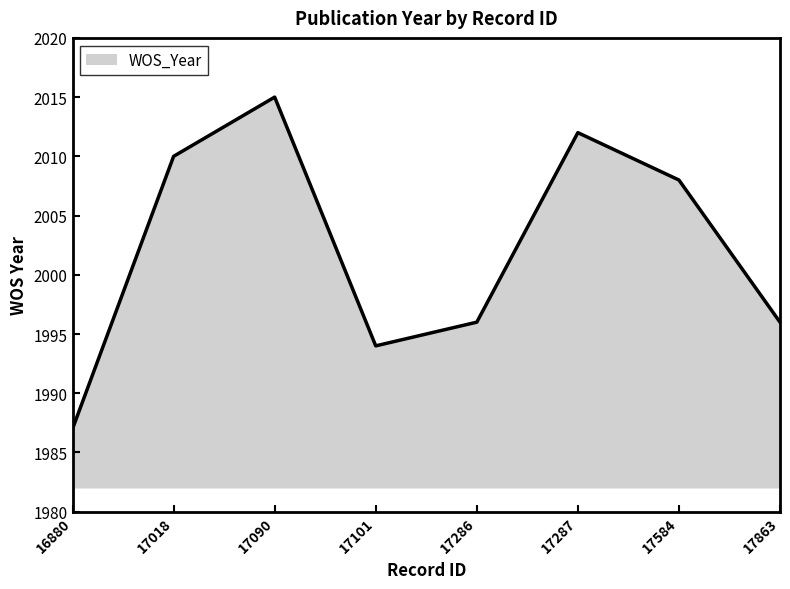

What is the difference between the values at 17287 and 17090?

3